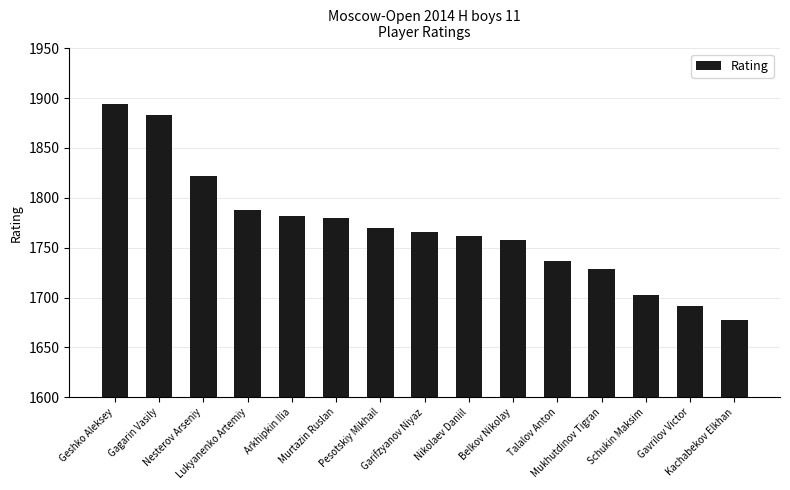

How many data points does each series have?

15